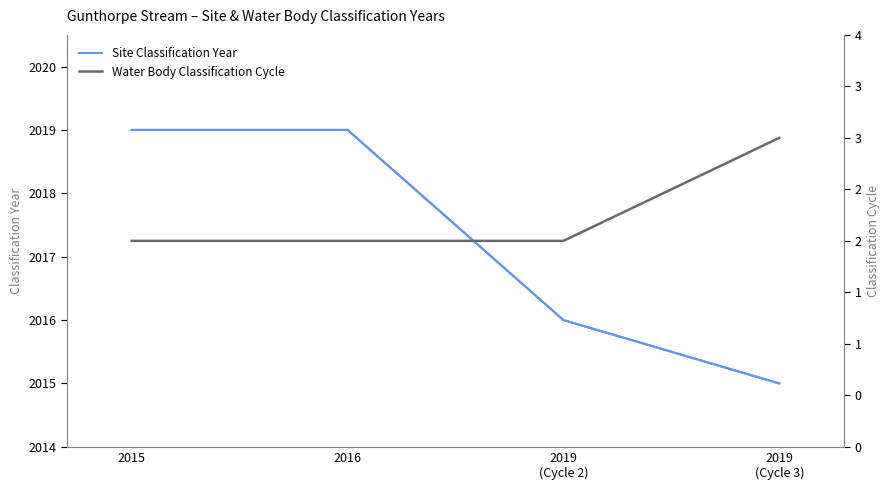

What are all the series names shown in the legend?

Site Classification Year, Water Body Classification Cycle